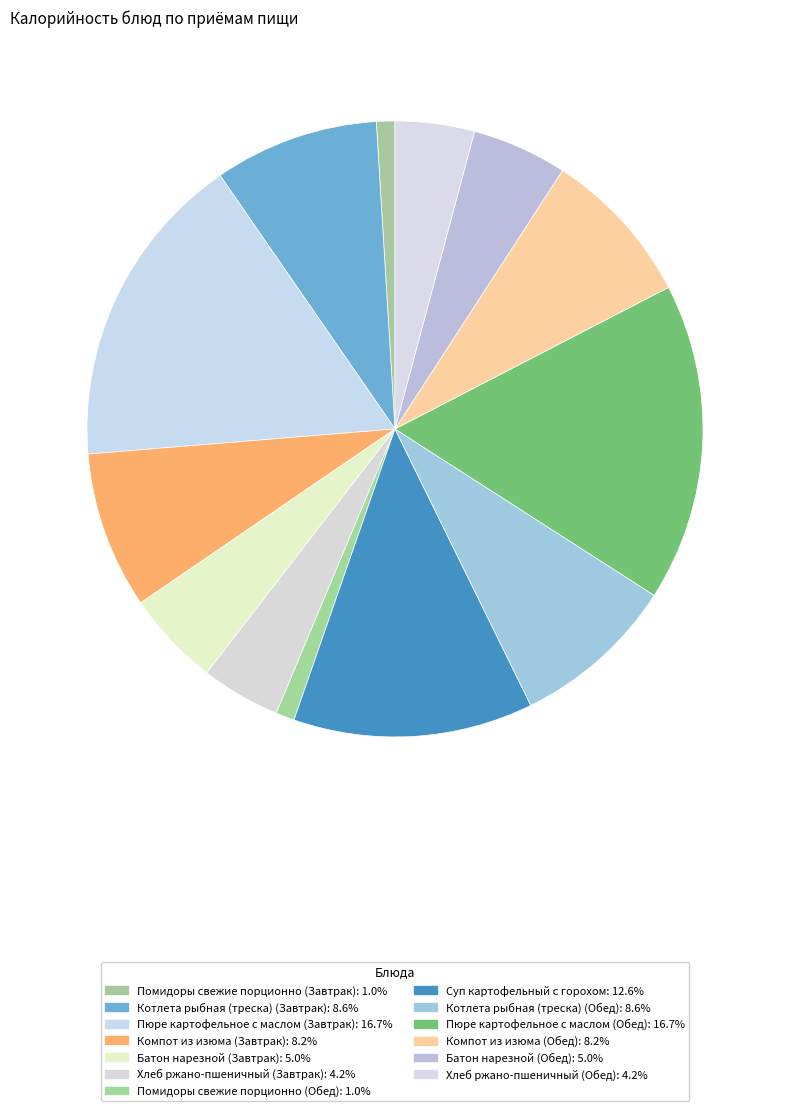

How many slices are in this pie chart?

13